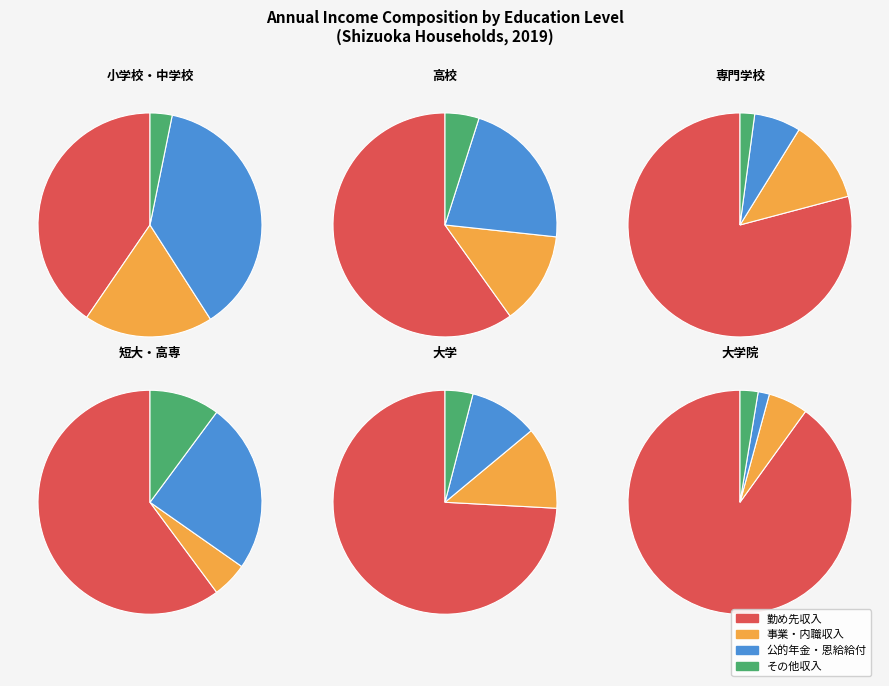

Is 大学院 the majority of the pie?

No